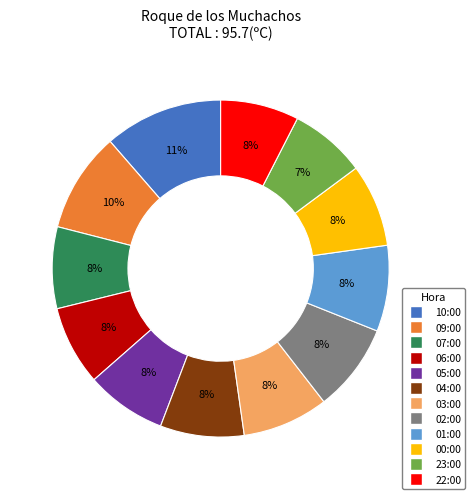

True or false: 10:00 accounts for 21% of the total.

False